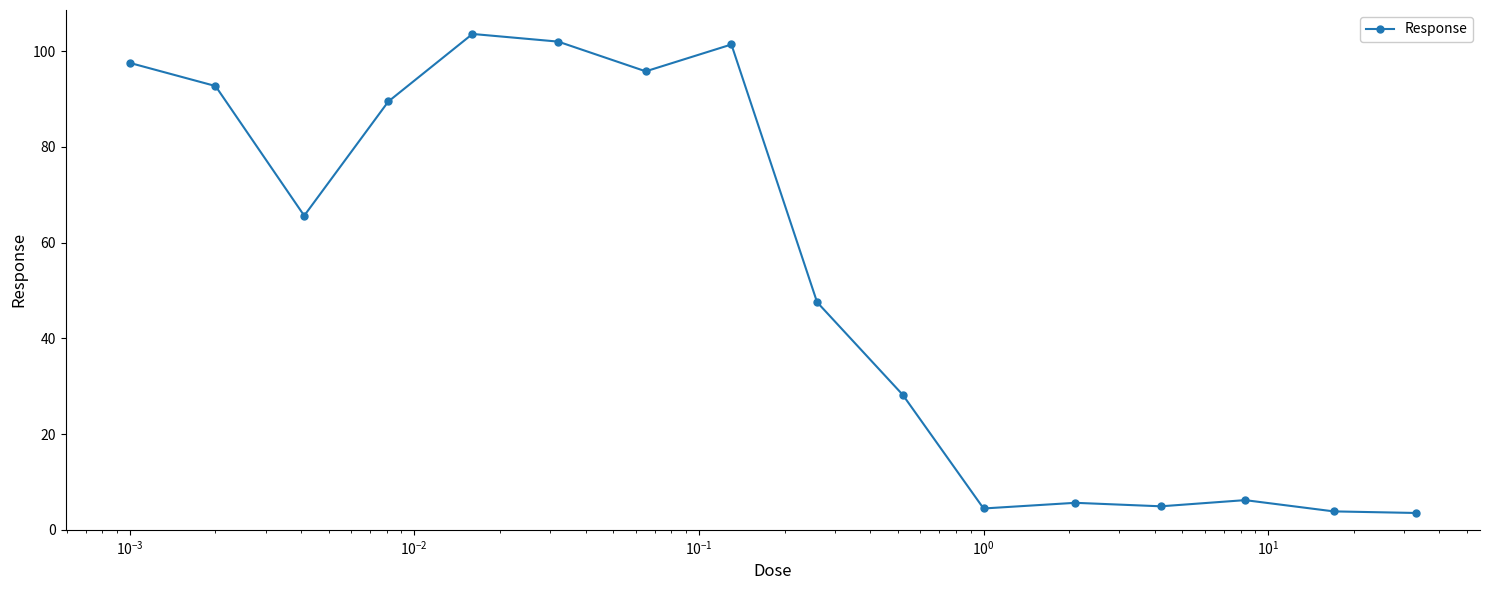

What is the difference between the second highest and minimum values?

98.5